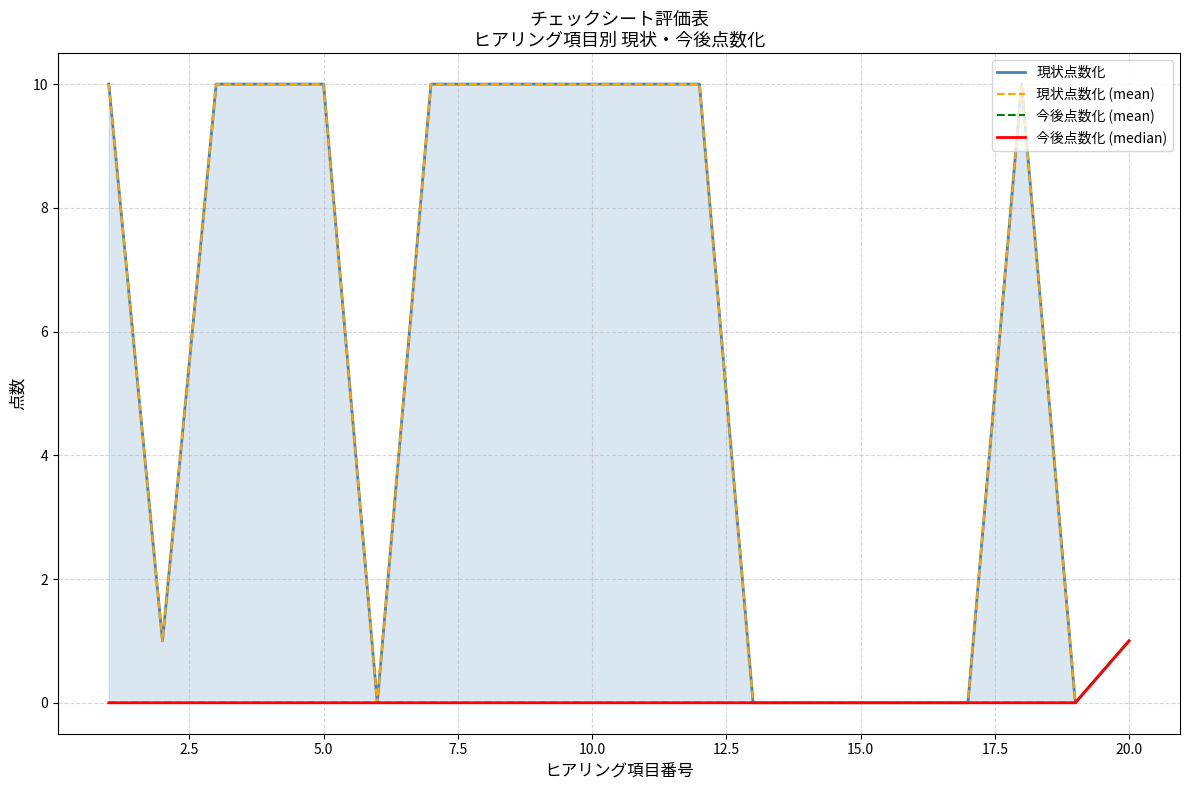

The 今後点数化 (median) series shows 0 at 12.5. True or false?

False